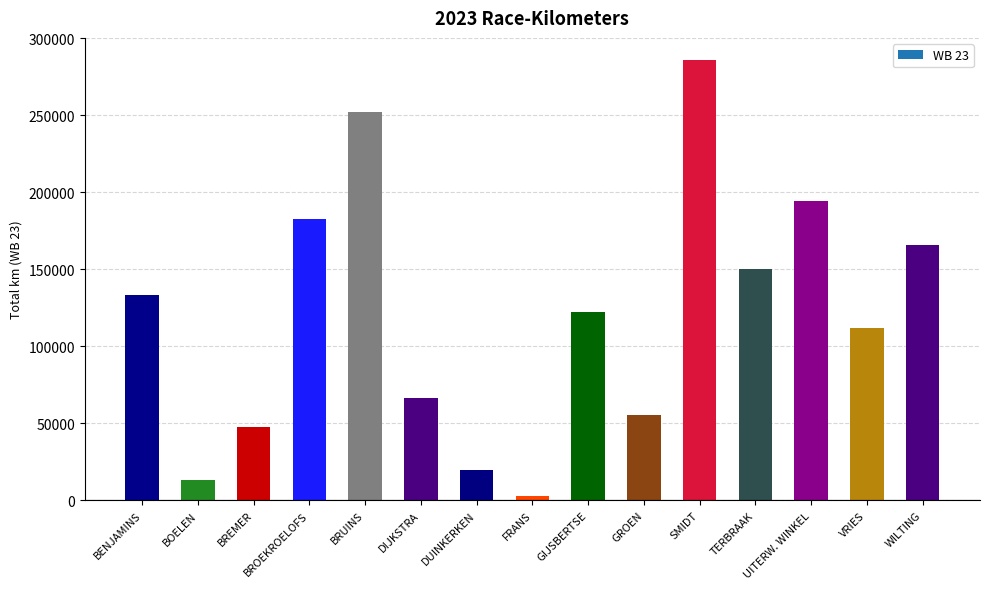

Rank the categories by value from lowest to highest.

FRANS, BOELEN, DUINKERKEN, BREMER, GROEN, DIJKSTRA, VRIES, GIJSBERTSE, BENJAMINS, TERBRAAK, WILTING, BROEKROELOFS, UITERW. WINKEL, BRUINS, SMIDT